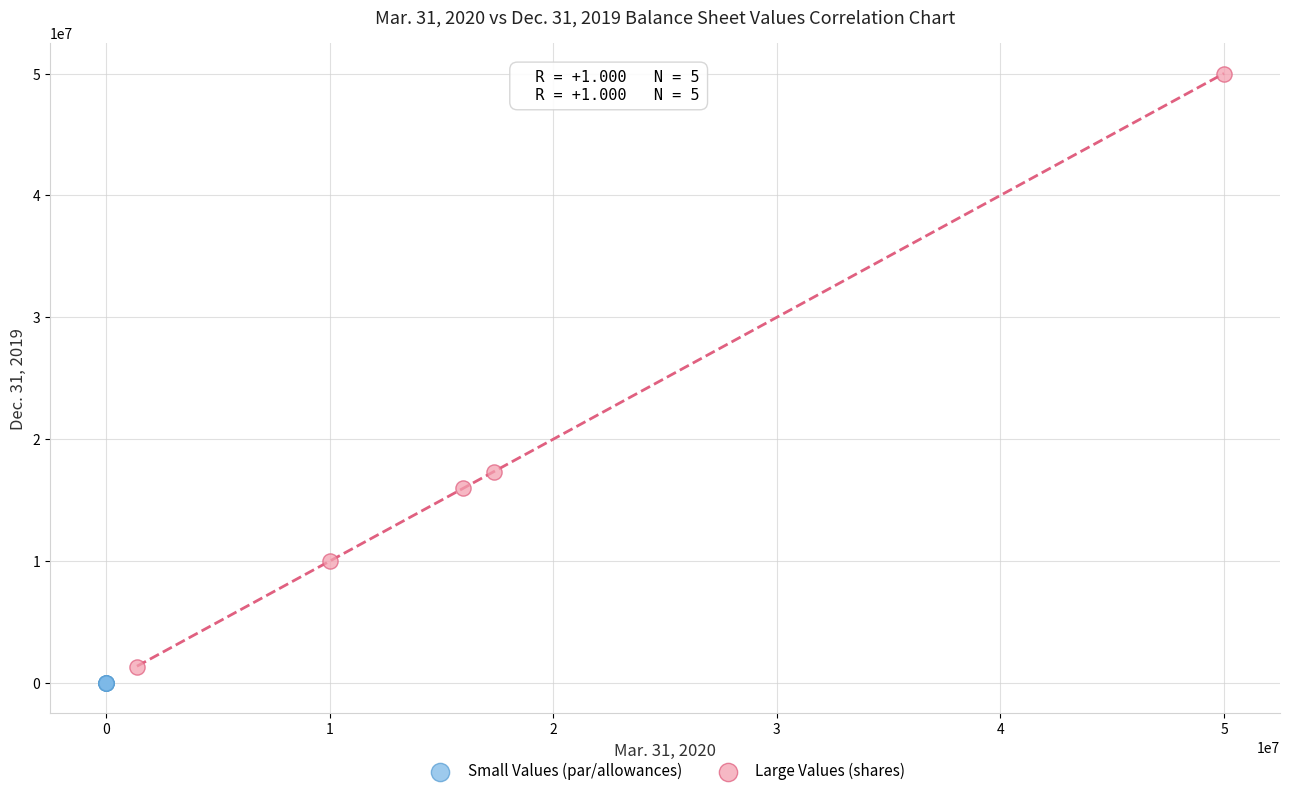

What are all the series names shown in the legend?

Small Values (par/allowances), Large Values (shares)